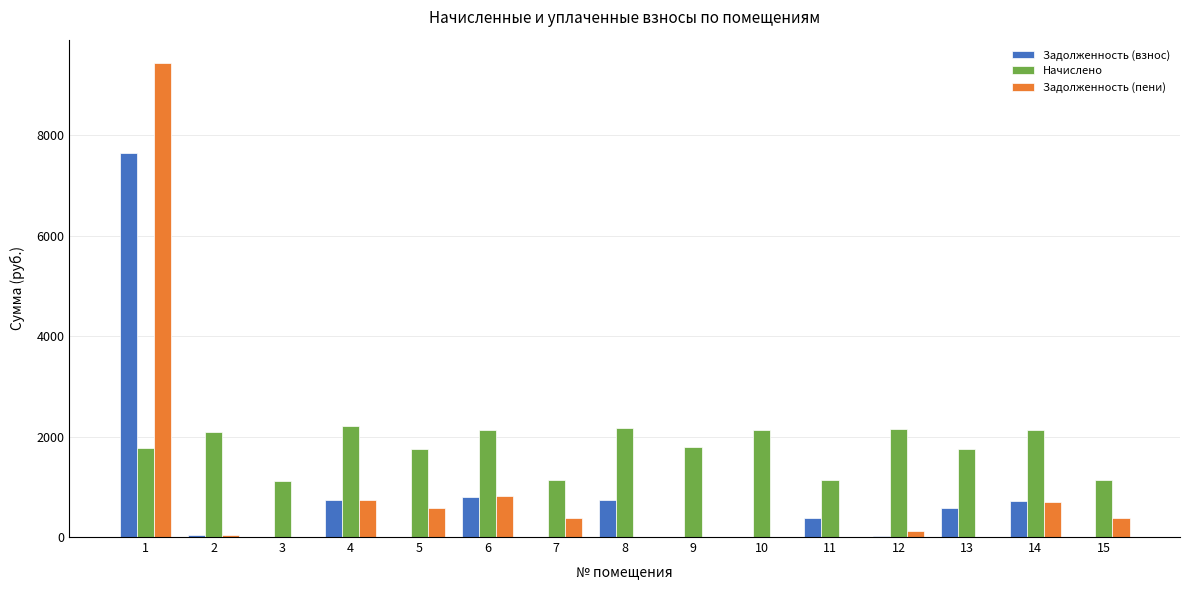

Are the bars grouped side by side (vs. stacked)?

Yes